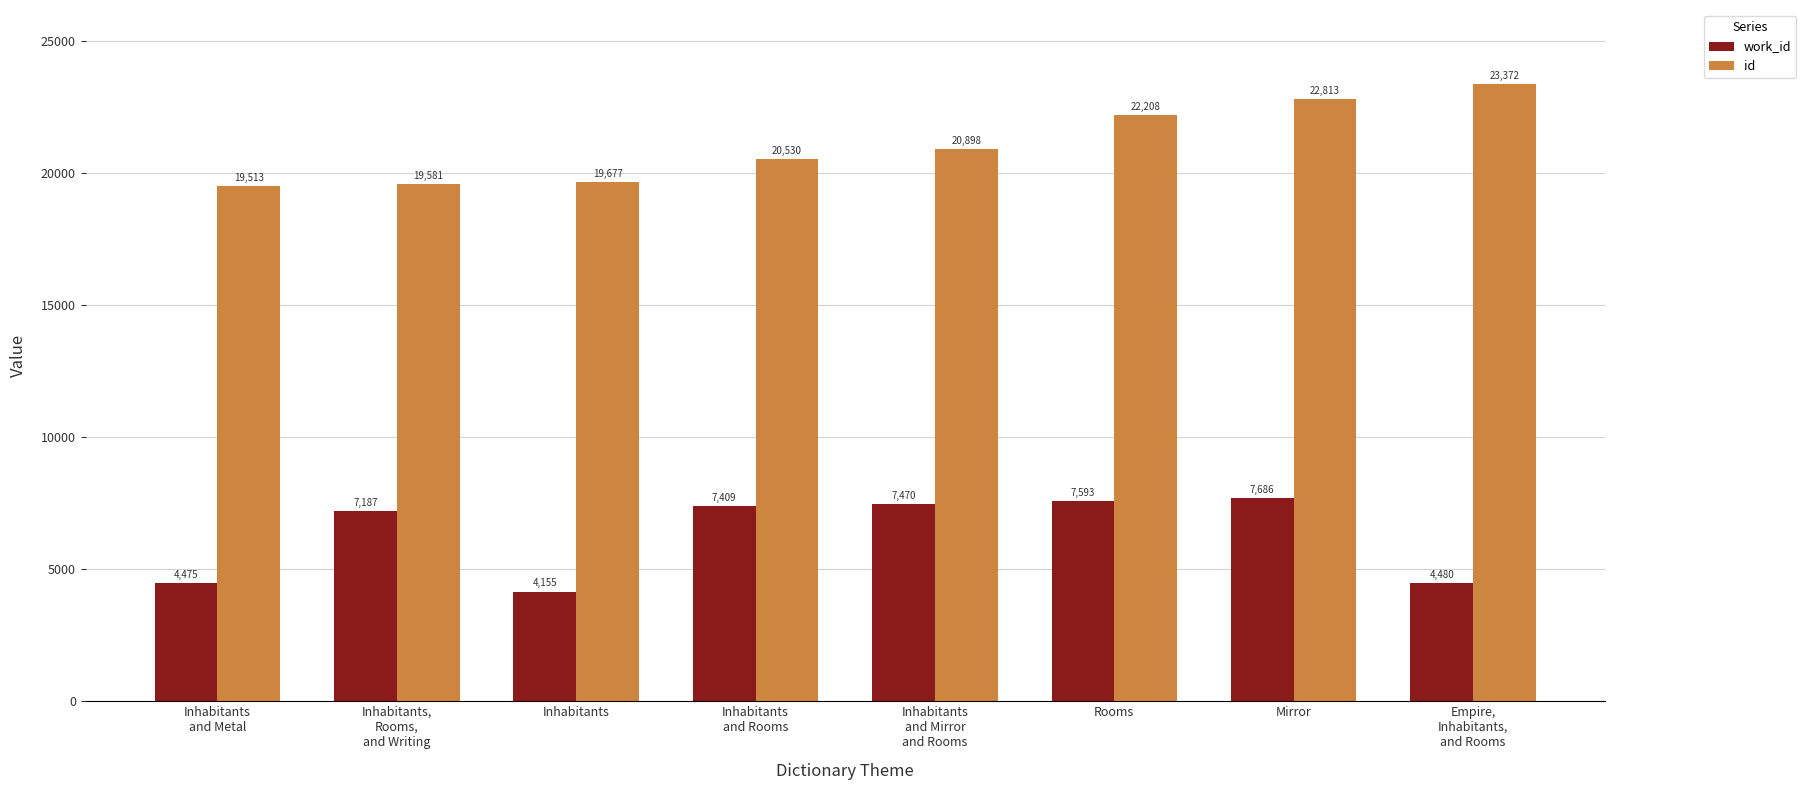

Is the value of id at Empire,
Inhabitants,
and Rooms greater than the value of work_id at Rooms?

Yes